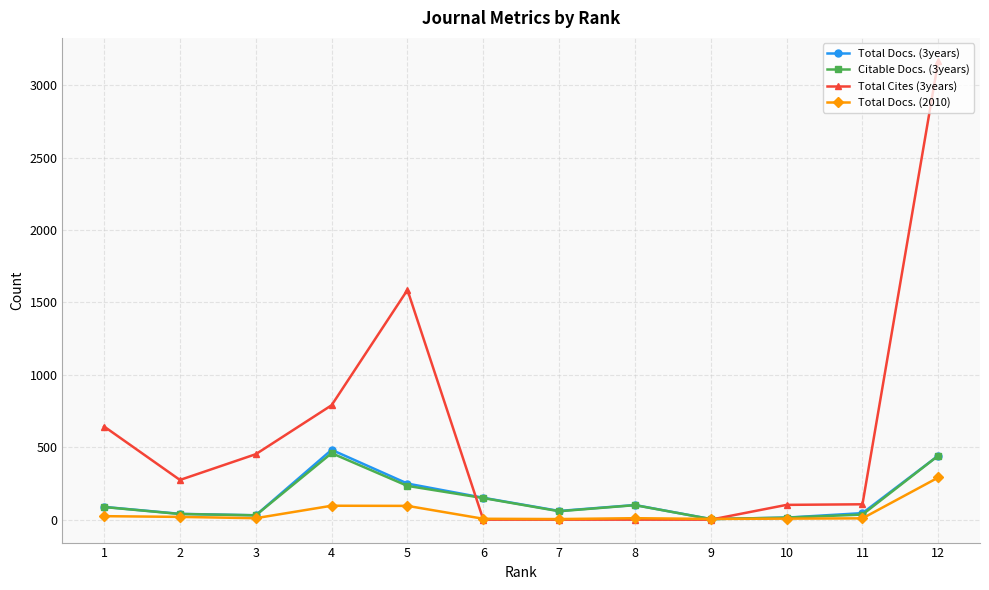

How many series are shown in this chart?

4